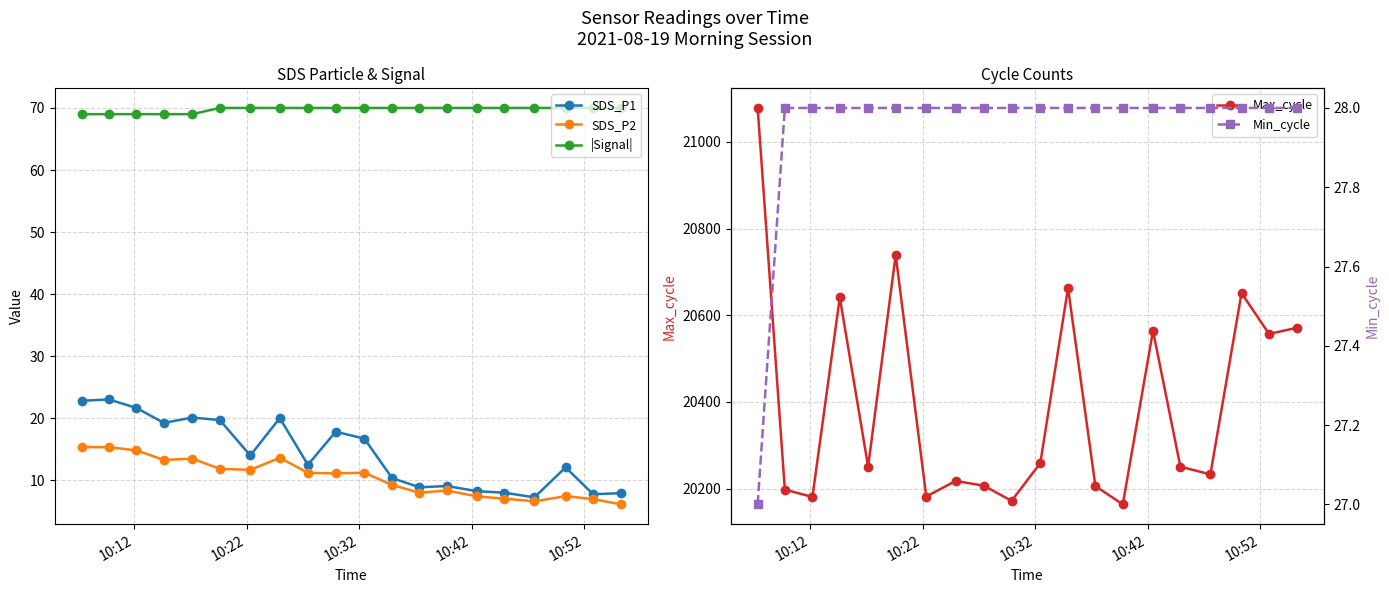

True or false: SDS_P2 has more than 2 interior local peaks.

True